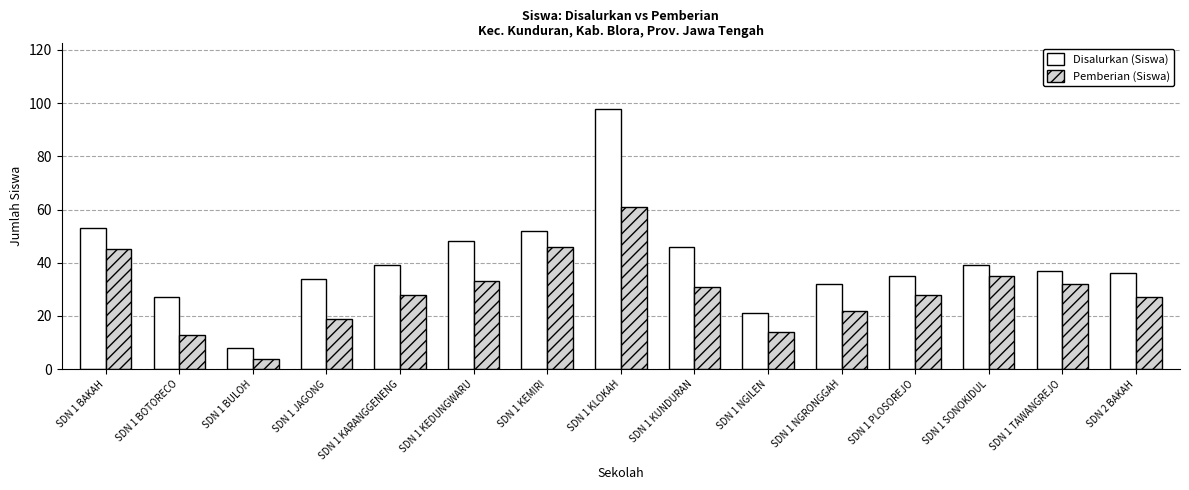

Which series changed the most between SDN 1 BAKAH and SDN 1 KARANGGENENG?

Pemberian (Siswa)